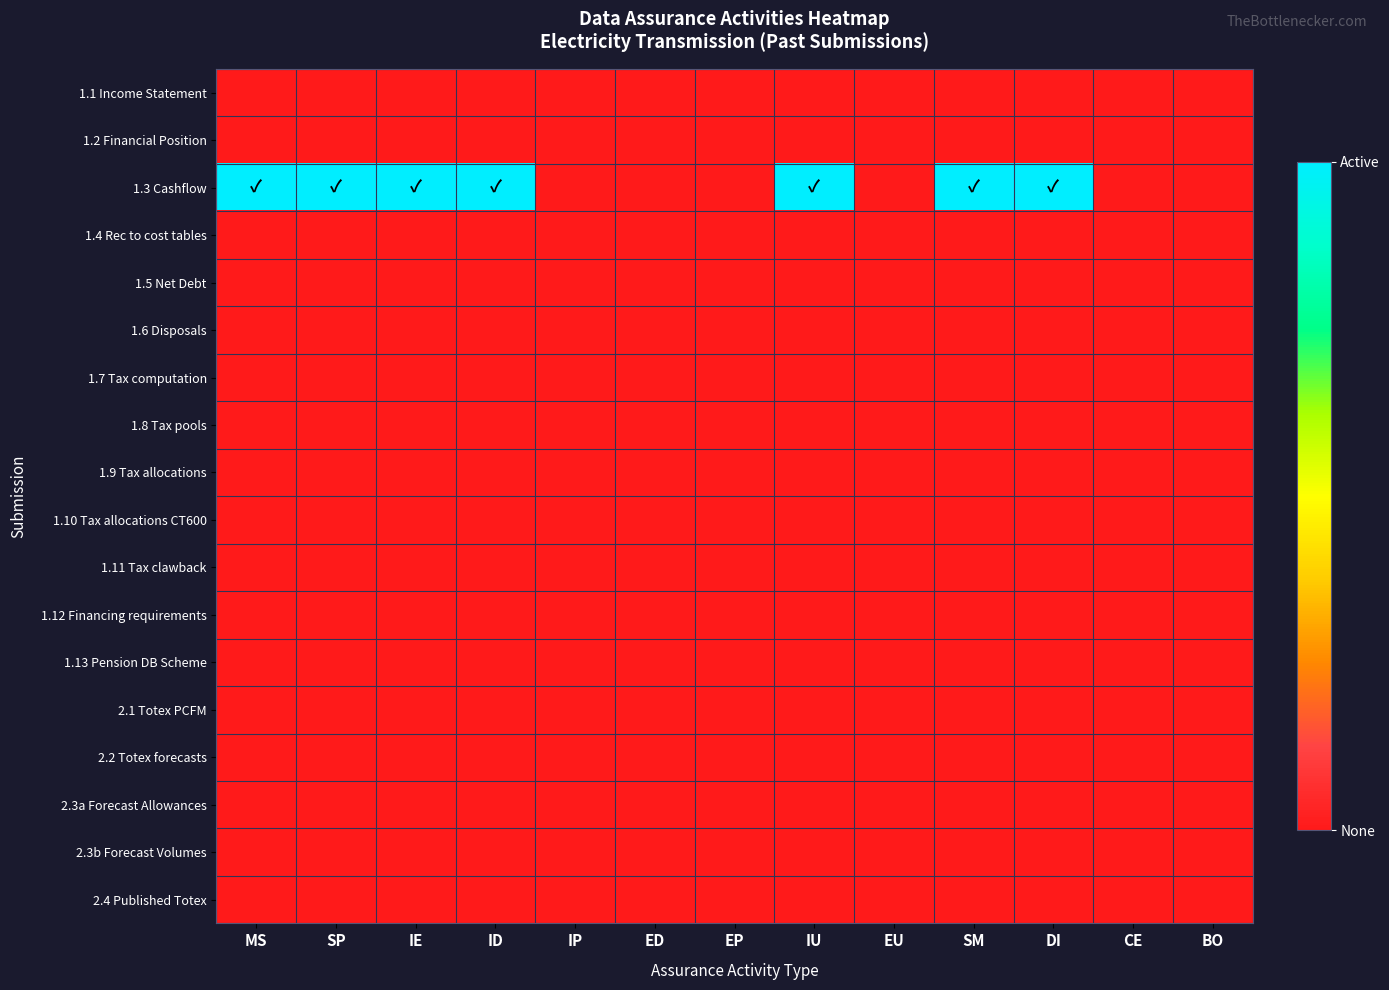

Reading left to right, what are all the values shown in this chart?

1.1 Income Statement: MS=0	SP=0	IE=0	ID=0	IP=0	ED=0	EP=0	IU=0	EU=0	SM=0	DI=0	CE=0	BO=0
1.2 Financial Position: MS=0	SP=0	IE=0	ID=0	IP=0	ED=0	EP=0	IU=0	EU=0	SM=0	DI=0	CE=0	BO=0
1.3 Cashflow: MS=1	SP=1	IE=1	ID=1	IP=0	ED=0	EP=0	IU=1	EU=0	SM=1	DI=1	CE=0	BO=0
1.4 Rec to cost tables: MS=0	SP=0	IE=0	ID=0	IP=0	ED=0	EP=0	IU=0	EU=0	SM=0	DI=0	CE=0	BO=0
1.5 Net Debt: MS=0	SP=0	IE=0	ID=0	IP=0	ED=0	EP=0	IU=0	EU=0	SM=0	DI=0	CE=0	BO=0
1.6 Disposals: MS=0	SP=0	IE=0	ID=0	IP=0	ED=0	EP=0	IU=0	EU=0	SM=0	DI=0	CE=0	BO=0
1.7 Tax computation: MS=0	SP=0	IE=0	ID=0	IP=0	ED=0	EP=0	IU=0	EU=0	SM=0	DI=0	CE=0	BO=0
1.8 Tax pools: MS=0	SP=0	IE=0	ID=0	IP=0	ED=0	EP=0	IU=0	EU=0	SM=0	DI=0	CE=0	BO=0
1.9 Tax allocations: MS=0	SP=0	IE=0	ID=0	IP=0	ED=0	EP=0	IU=0	EU=0	SM=0	DI=0	CE=0	BO=0
1.10 Tax allocations CT600: MS=0	SP=0	IE=0	ID=0	IP=0	ED=0	EP=0	IU=0	EU=0	SM=0	DI=0	CE=0	BO=0
1.11 Tax clawback: MS=0	SP=0	IE=0	ID=0	IP=0	ED=0	EP=0	IU=0	EU=0	SM=0	DI=0	CE=0	BO=0
1.12 Financing requirements: MS=0	SP=0	IE=0	ID=0	IP=0	ED=0	EP=0	IU=0	EU=0	SM=0	DI=0	CE=0	BO=0
1.13 Pension DB Scheme: MS=0	SP=0	IE=0	ID=0	IP=0	ED=0	EP=0	IU=0	EU=0	SM=0	DI=0	CE=0	BO=0
2.1 Totex PCFM: MS=0	SP=0	IE=0	ID=0	IP=0	ED=0	EP=0	IU=0	EU=0	SM=0	DI=0	CE=0	BO=0
2.2 Totex forecasts: MS=0	SP=0	IE=0	ID=0	IP=0	ED=0	EP=0	IU=0	EU=0	SM=0	DI=0	CE=0	BO=0
2.3a Forecast Allowances: MS=0	SP=0	IE=0	ID=0	IP=0	ED=0	EP=0	IU=0	EU=0	SM=0	DI=0	CE=0	BO=0
2.3b Forecast Volumes: MS=0	SP=0	IE=0	ID=0	IP=0	ED=0	EP=0	IU=0	EU=0	SM=0	DI=0	CE=0	BO=0
2.4 Published Totex: MS=0	SP=0	IE=0	ID=0	IP=0	ED=0	EP=0	IU=0	EU=0	SM=0	DI=0	CE=0	BO=0